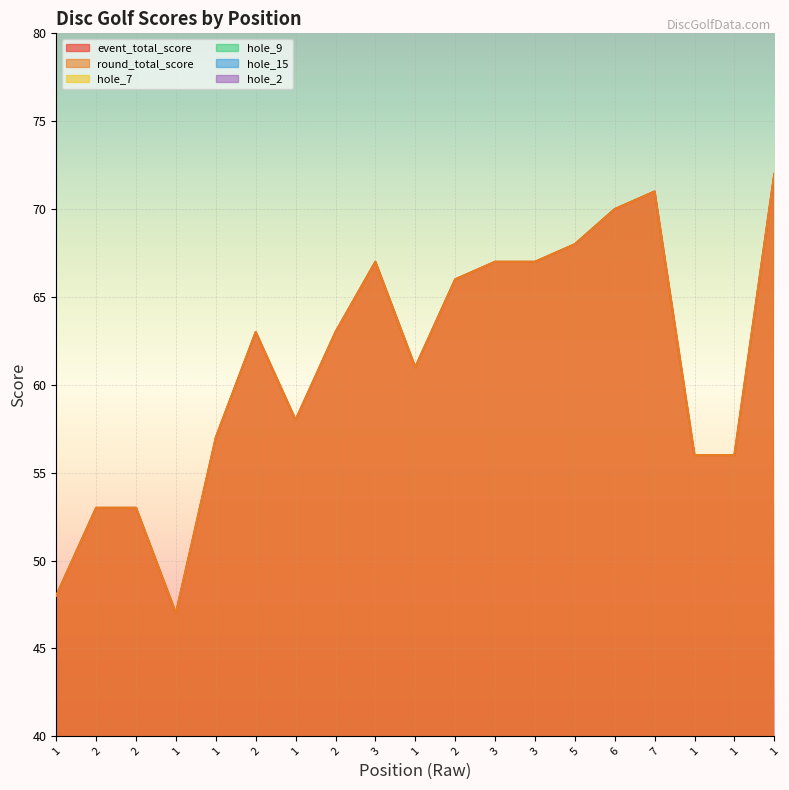

True or false: hole_7 has more than 0 interior local peaks.

True